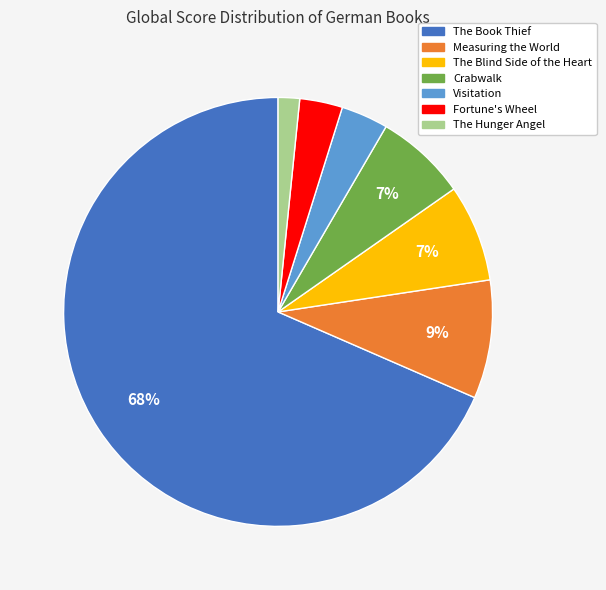

To the nearest percent, what is the combined percentage of The Hunger Angel and The Book Thief?

70%